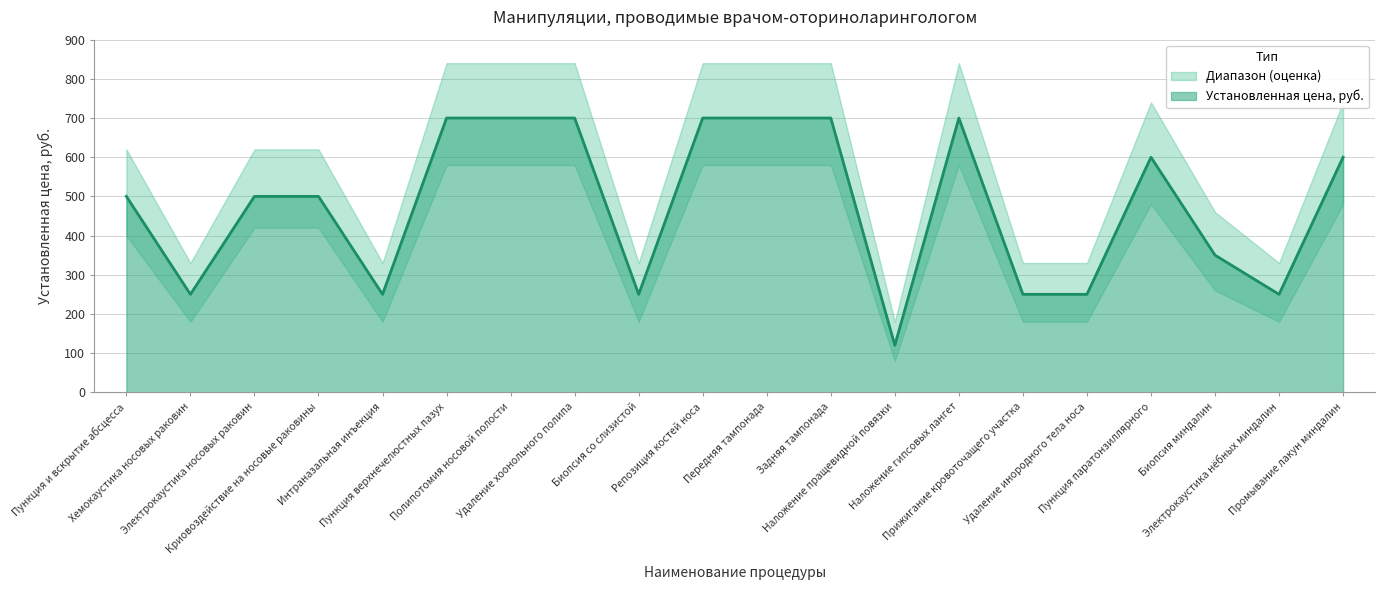

Reading left to right, list all the values displayed in this chart.

500	250	500	500	250	700	700	700	250	700	700	700	120	700	250	250	600	350	250	600